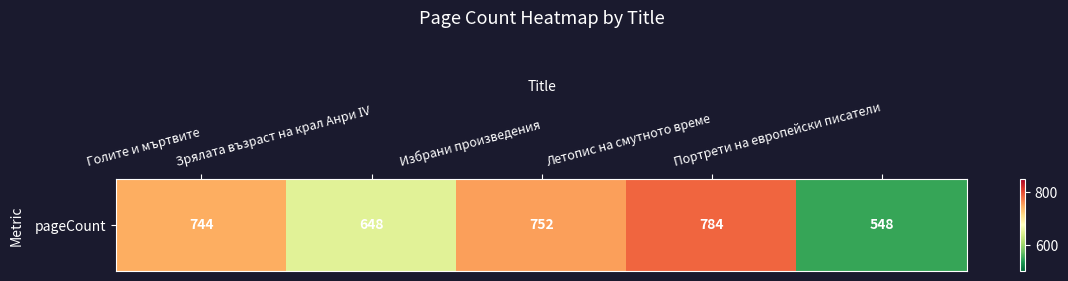

Is it true that the value at Портрети на европейски писатели is 232?

False